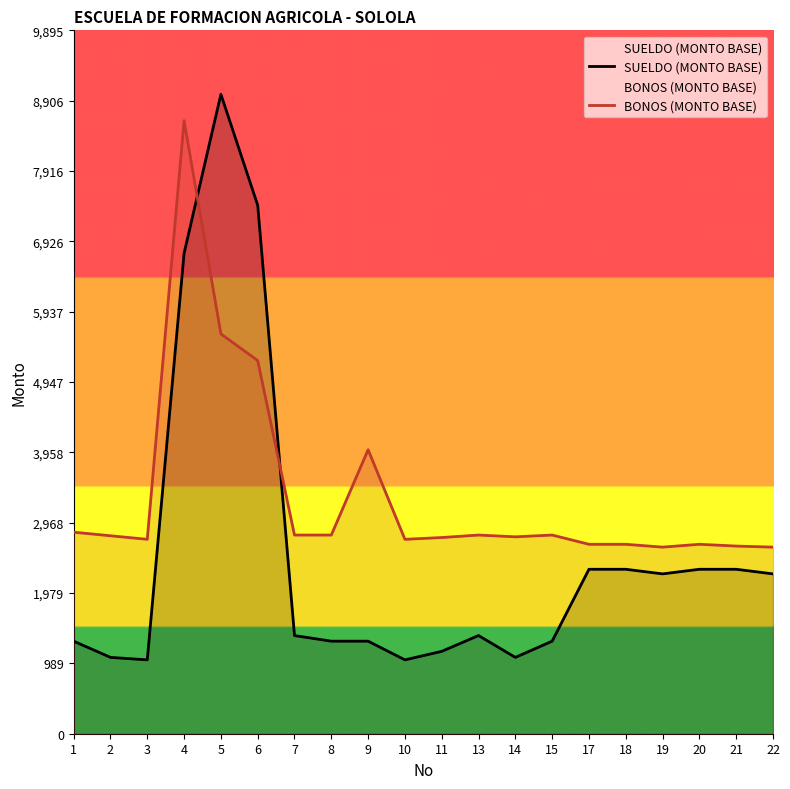

Count the number of categories in the chart.

20